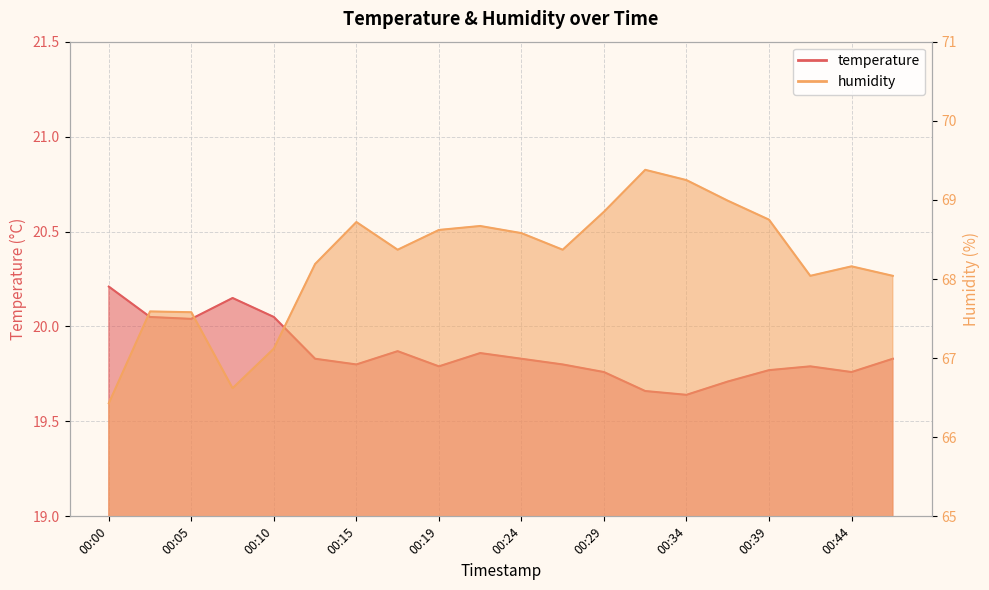

True or false: temperature and humidity cross at least once.

False